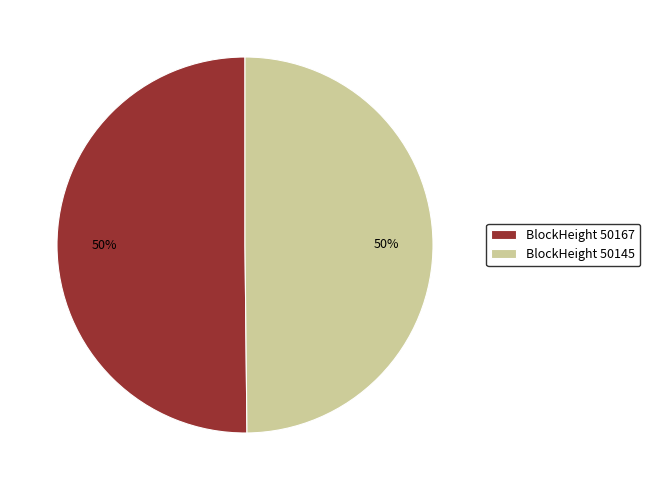

What is the ratio of the value at BlockHeight 50145 to the value at BlockHeight 50167?

1.0